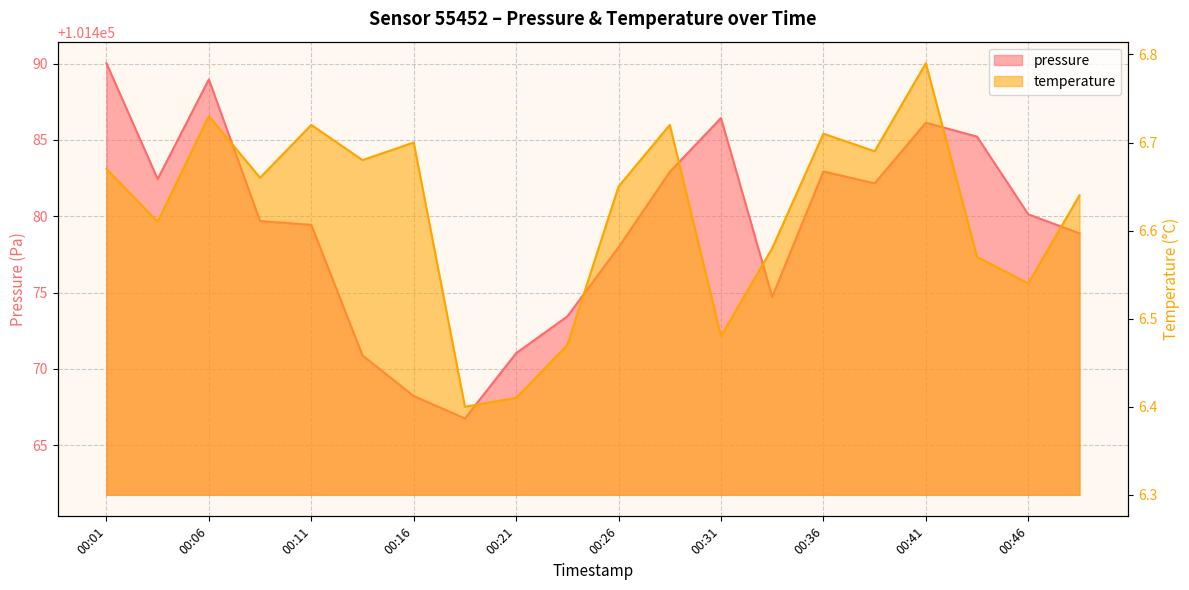

Reading left to right, list all the values displayed in this chart.

pressure: 101490.0	101482.4	101489.0	101479.7	101479.4	101470.9	101468.2	101466.8	101471.0	101473.4	101478.0	101482.9	101486.4	101474.7	101482.9	101482.2	101486.1	101485.2	101480.1	101478.9
temperature: 6.7	6.6	6.7	6.7	6.7	6.7	6.7	6.4	6.4	6.5	6.7	6.7	6.5	6.6	6.7	6.7	6.8	6.6	6.5	6.6